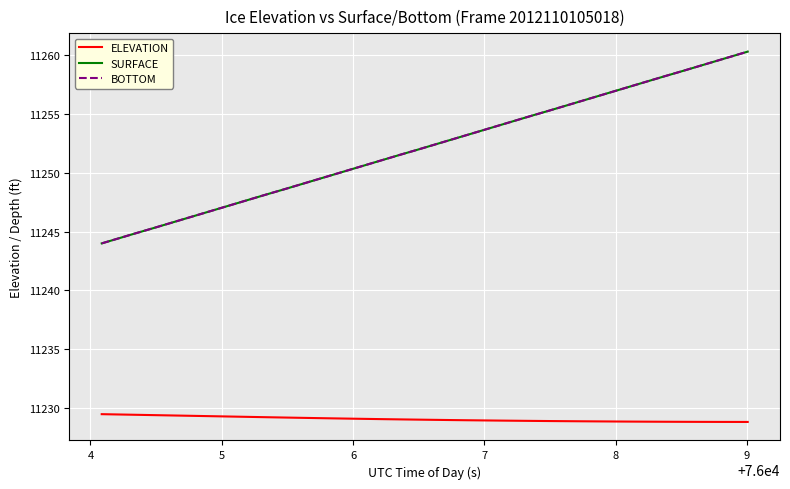

Does the chart display data point markers on the line(s)?

No